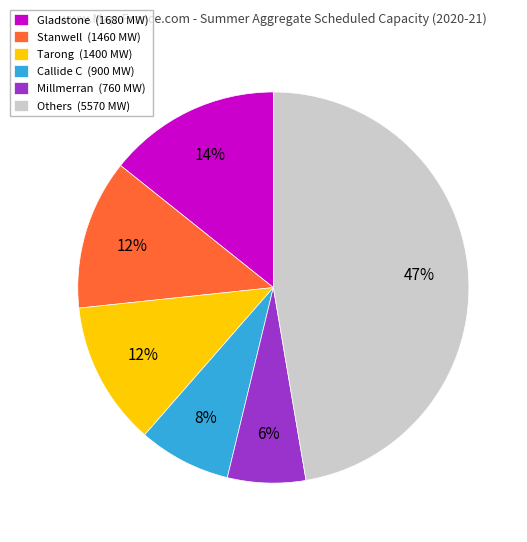

How many segments does this pie chart have?

6